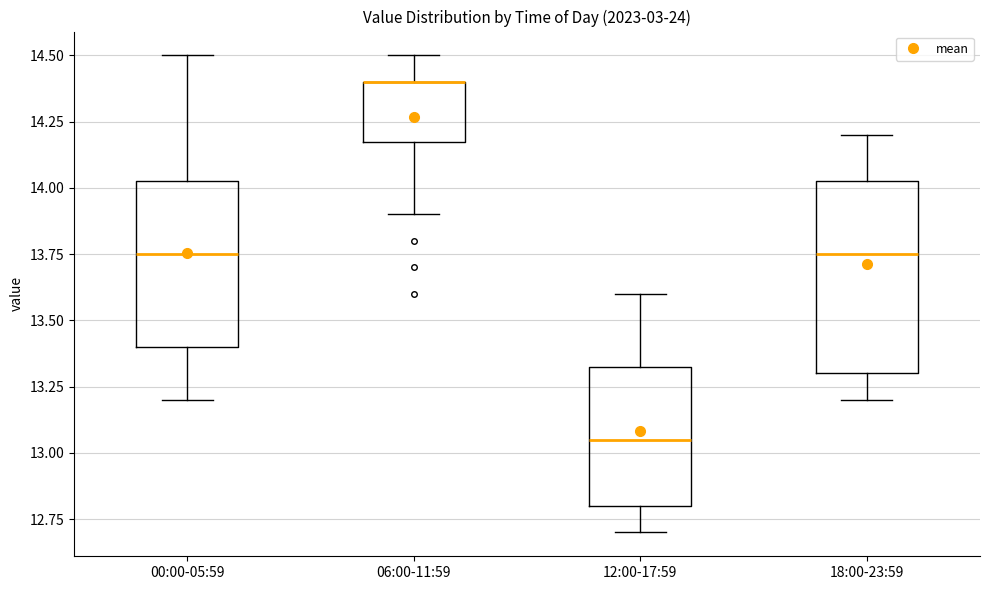

Where does the median line of the box for 12:00-17:59 sit on the y-axis? The values are not printed on the chart, so give them approximately, as read against the axis.

13.05